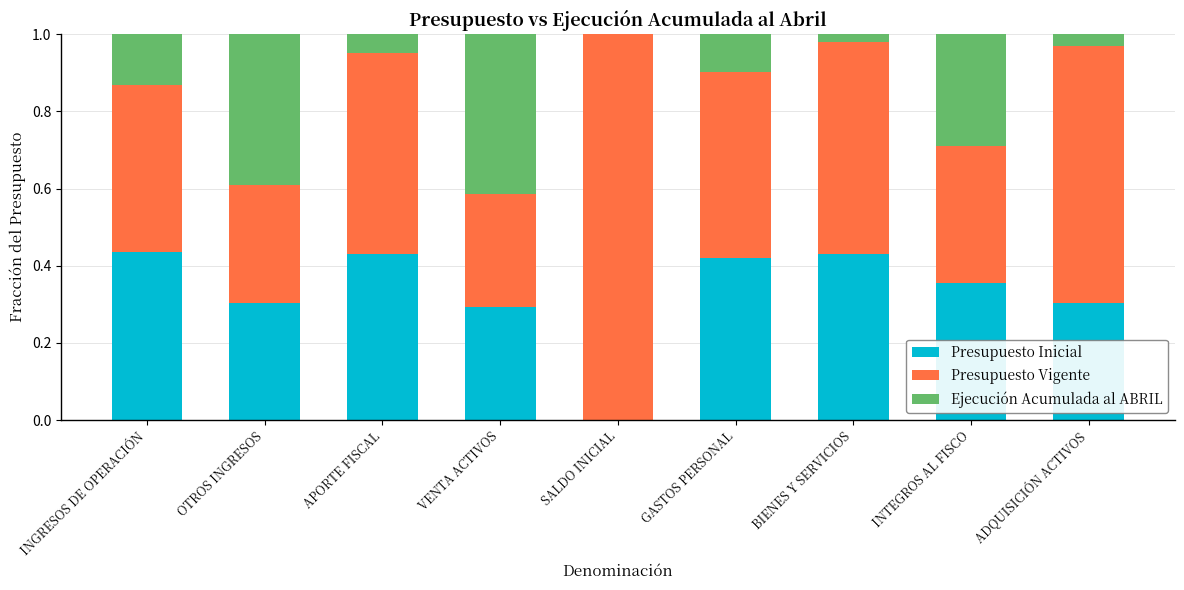

The value of Presupuesto Inicial at ADQUISICIÓN ACTIVOS is 0.3. True or false?

True